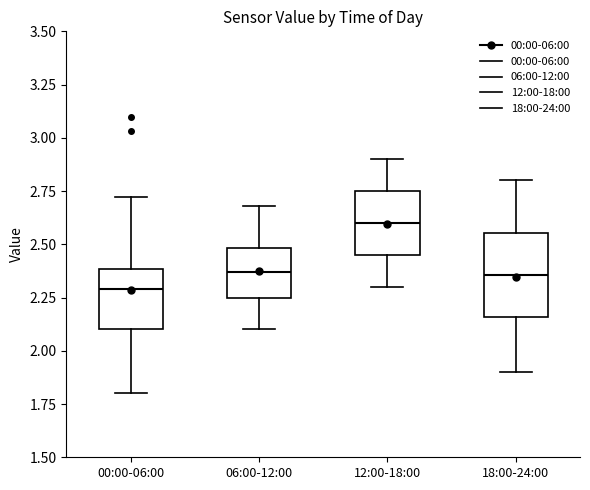

Comparing the boxes themselves (not the whiskers), which one is the tallest?

18:00-24:00